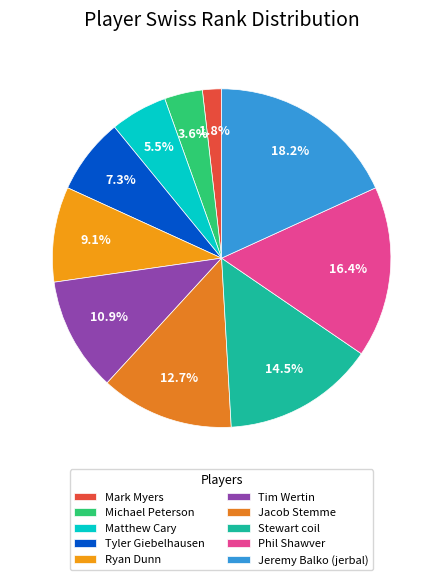

To the nearest percent, what percentage of the pie is Ryan Dunn?

9%